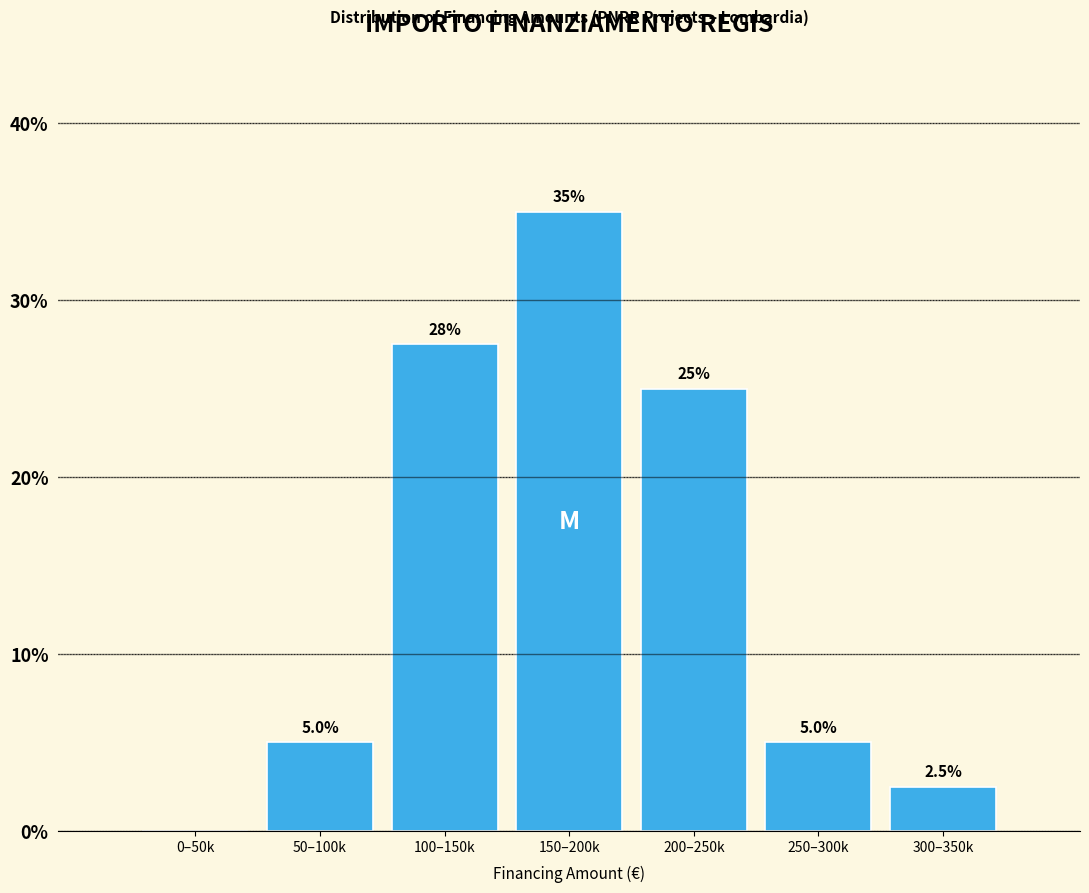

Reading right to left, transcribe all the data shown in this chart.

300–350k=2.5	250–300k=5.0	200–250k=25.0	150–200k=35.0	100–150k=27.5	50–100k=5.0	0–50k=0.0